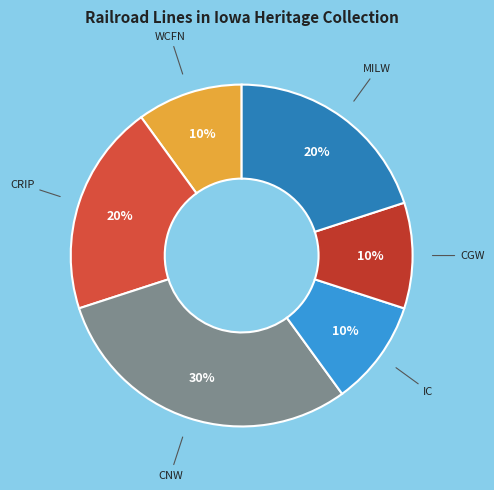

Which slice is the largest?

CNW